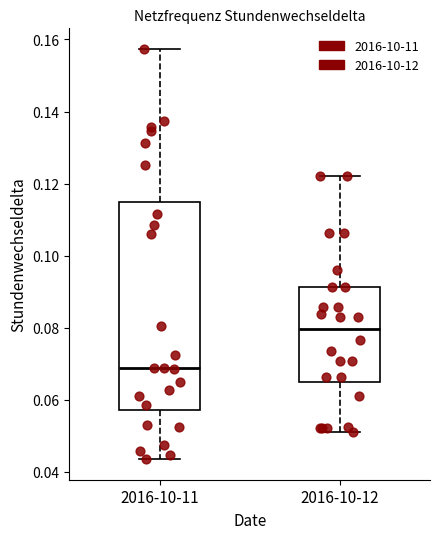

Which box has the lowest median line?

2016-10-11